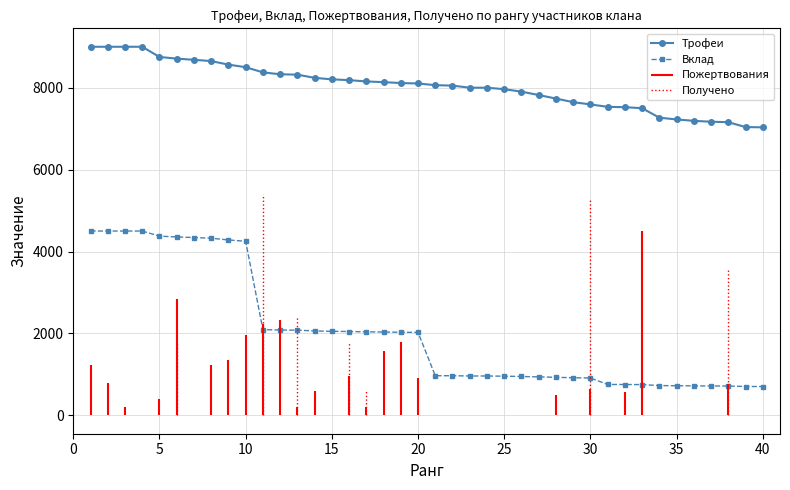

True or false: Вклад and Трофеи intersect in this chart.

False